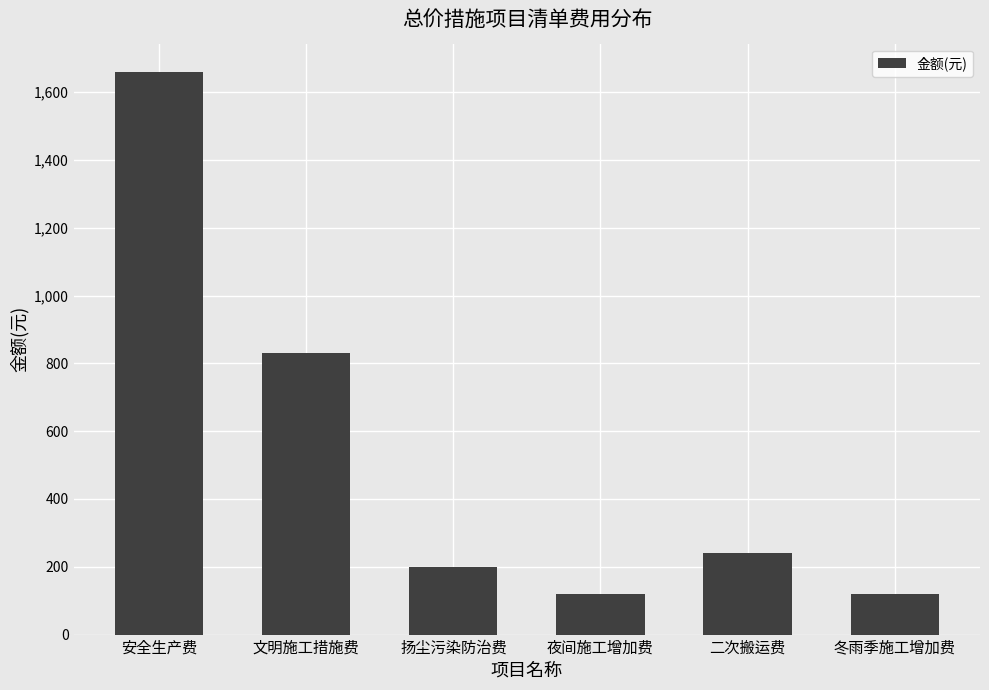

Reading right to left, what are all the values shown in this chart?

120.6	241.2	120.6	198.3	829.9	1659.9